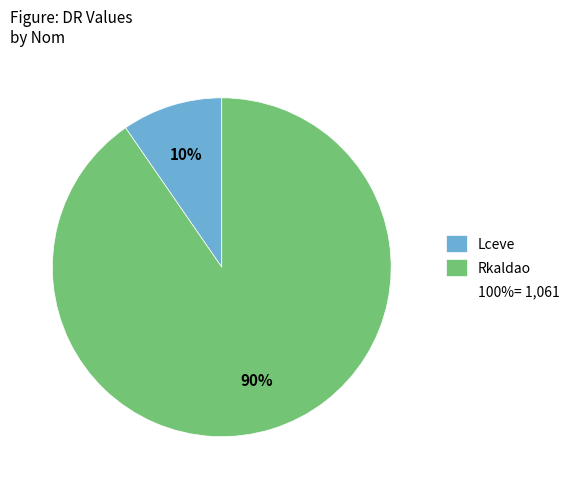

Does any single category account for the majority?

Yes